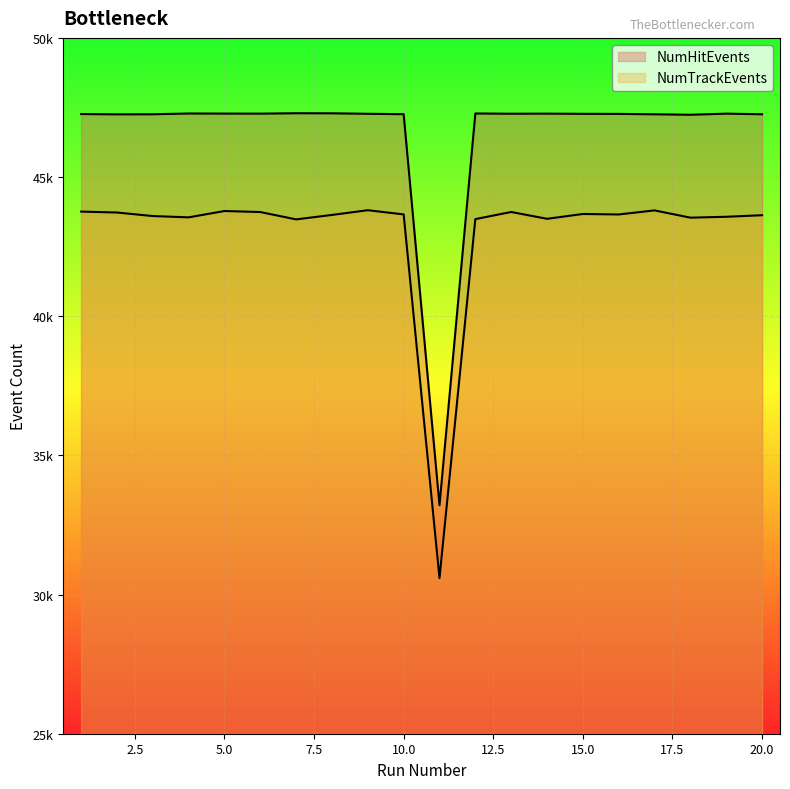

True or false: NumTrackEvents and NumHitEvents cross at least once.

False